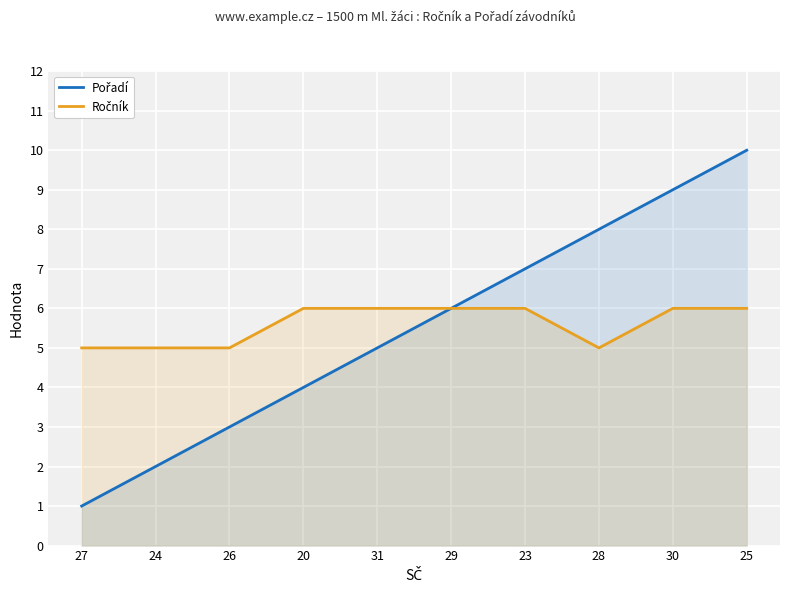

Which series has the largest range (max minus min)?

Pořadí